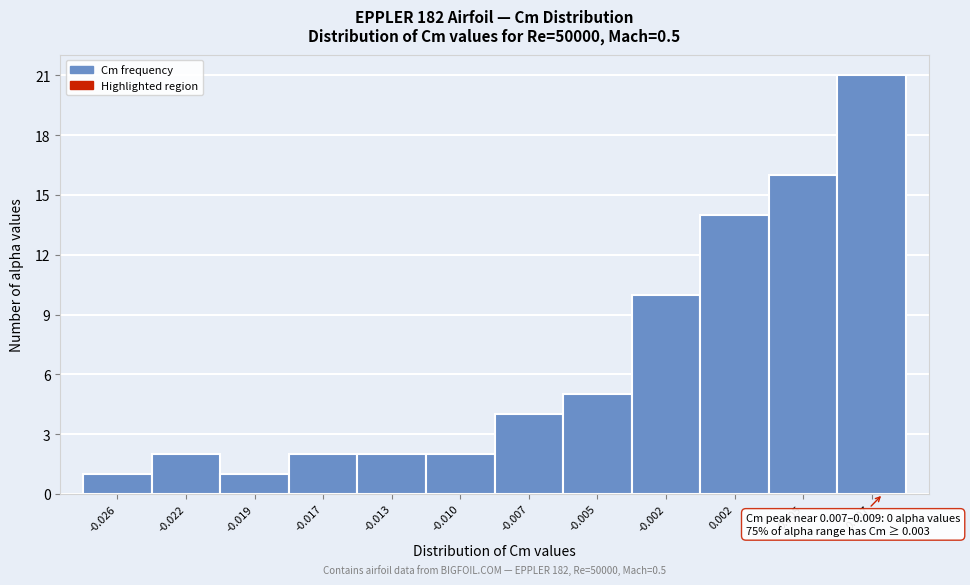

Reading left to right, what are all the values shown in this chart?

-0.026=1	-0.022=2	-0.019=1	-0.017=2	-0.013=2	-0.010=2	-0.007=4	-0.005=5	-0.002=10	0.002=14	0.005=16	0.007=21